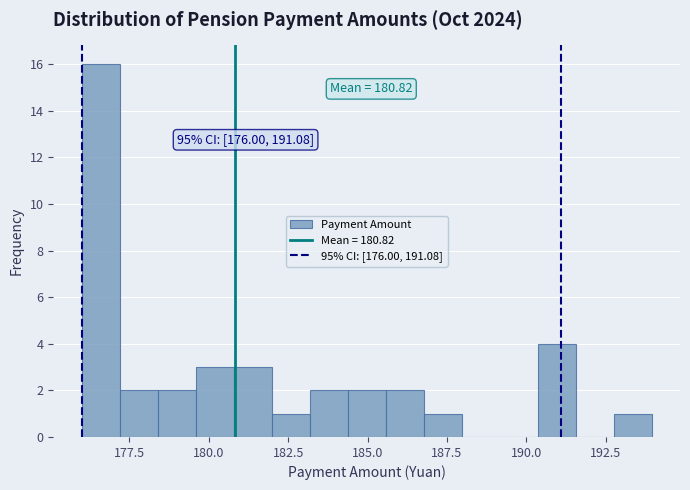

Around what value on the x-axis is the tallest bar? Give the approximate position of its centre, as read against the axis.

176.5